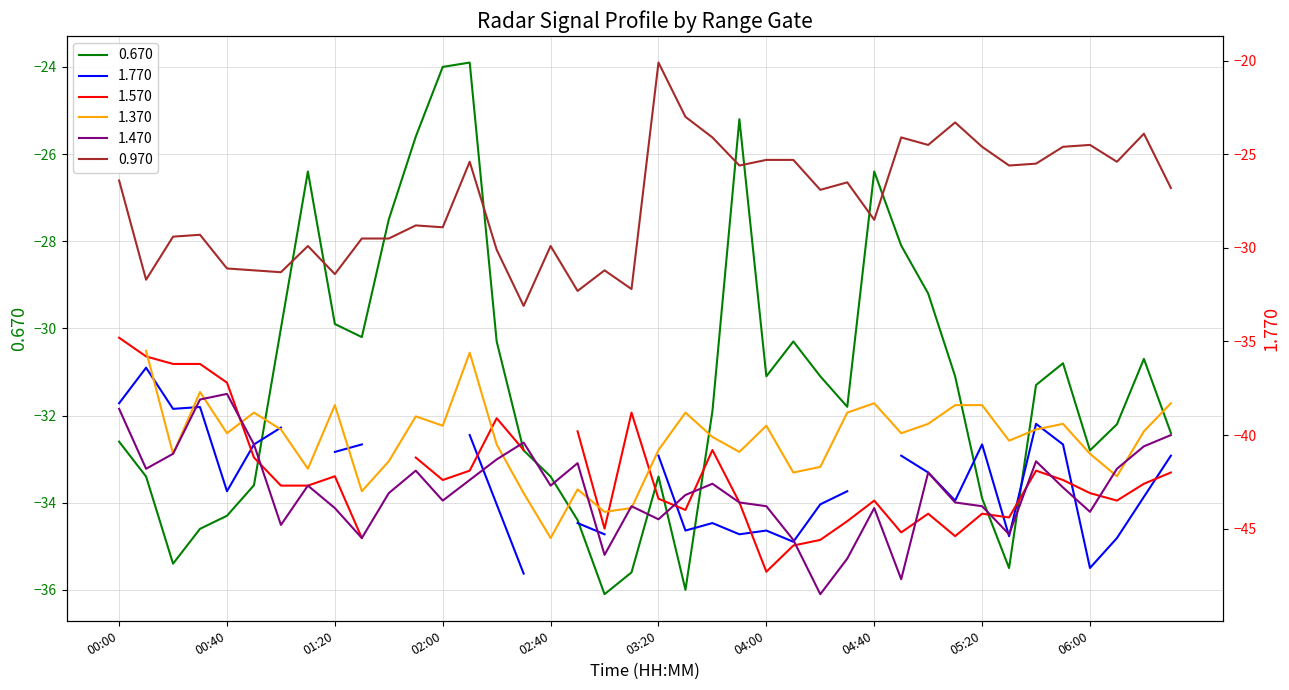

Which series changed the most between 01:10 and 06:30?

0.670